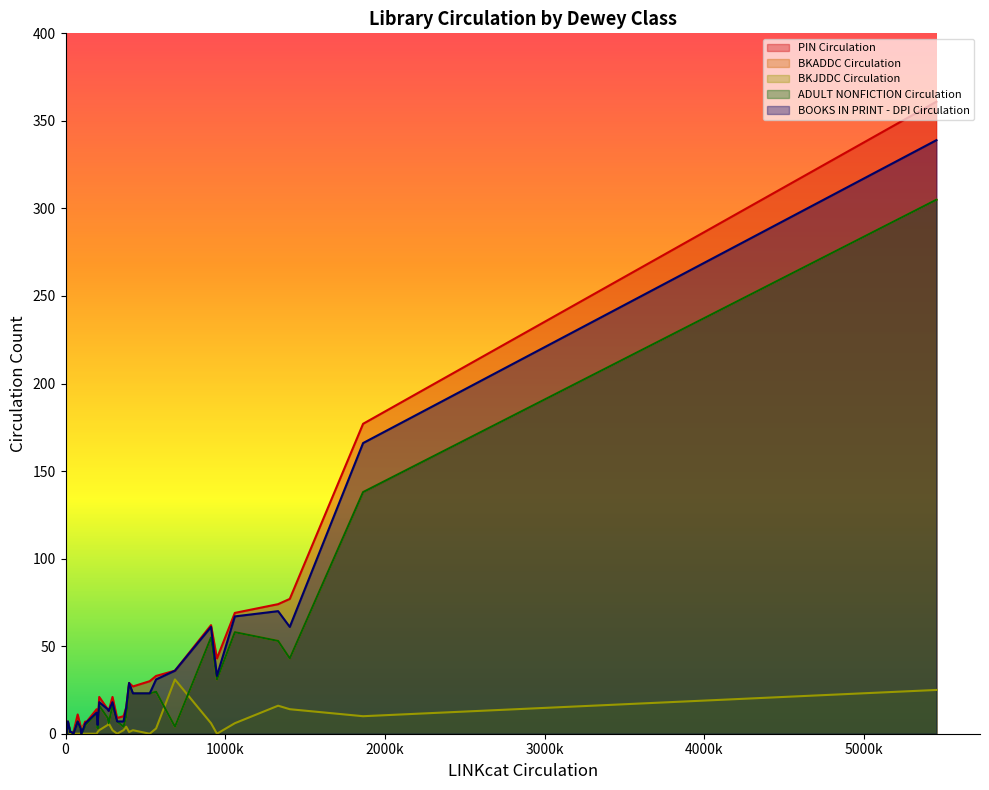

Which series changed the most between Bible and Social Theology?

PIN Circulation